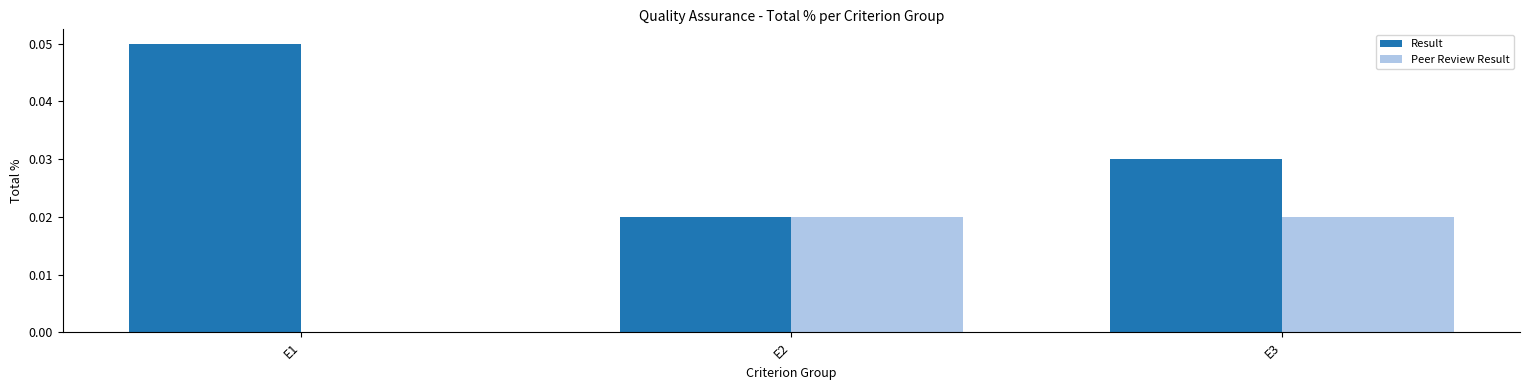

What are all the series names shown in the legend?

Result, Peer Review Result